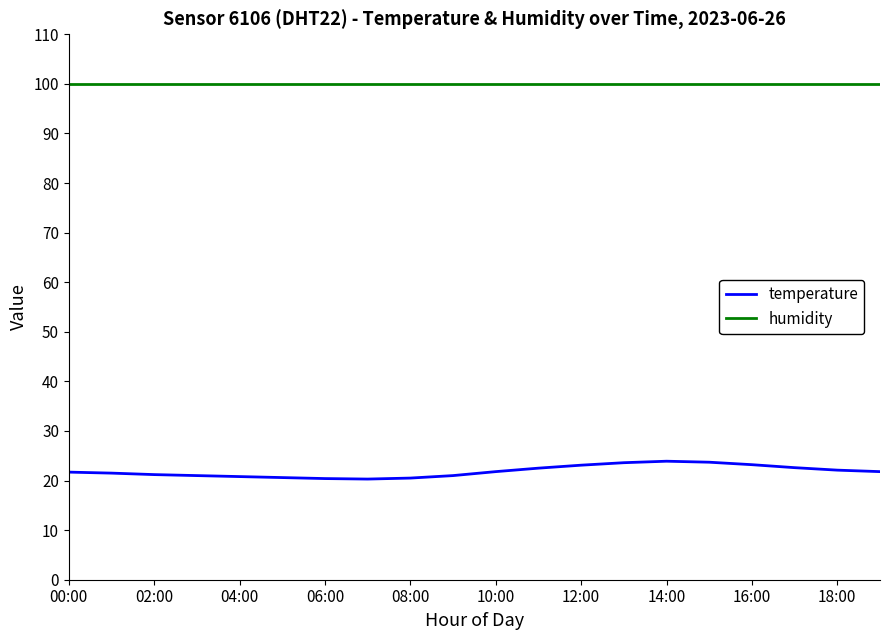

True or false: humidity and temperature cross at least once.

False